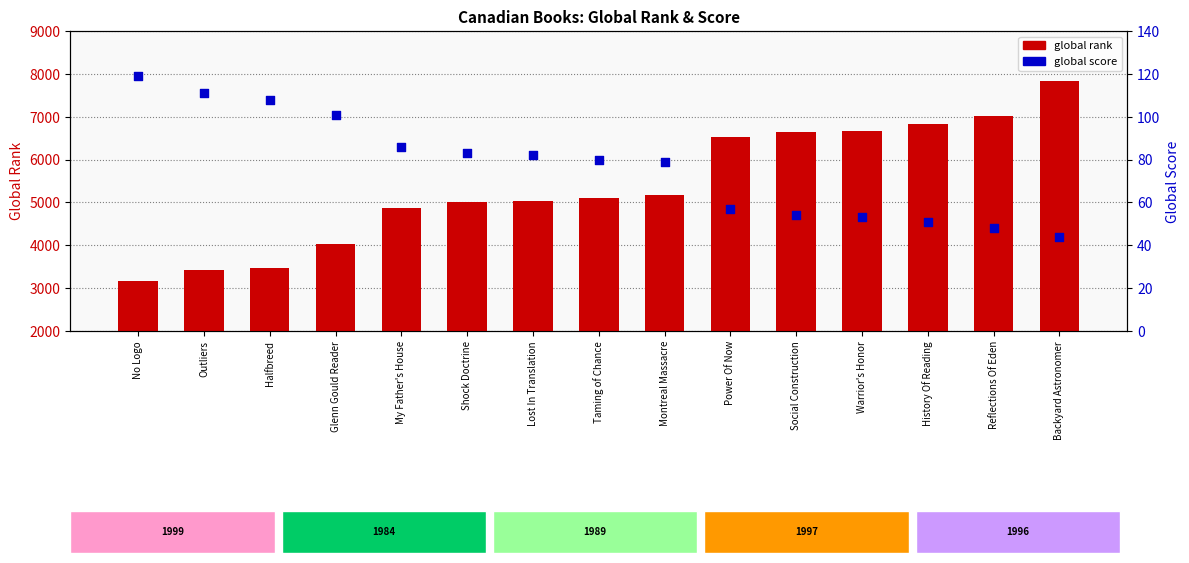

At how many categories does at least one series exceed 2246?

15